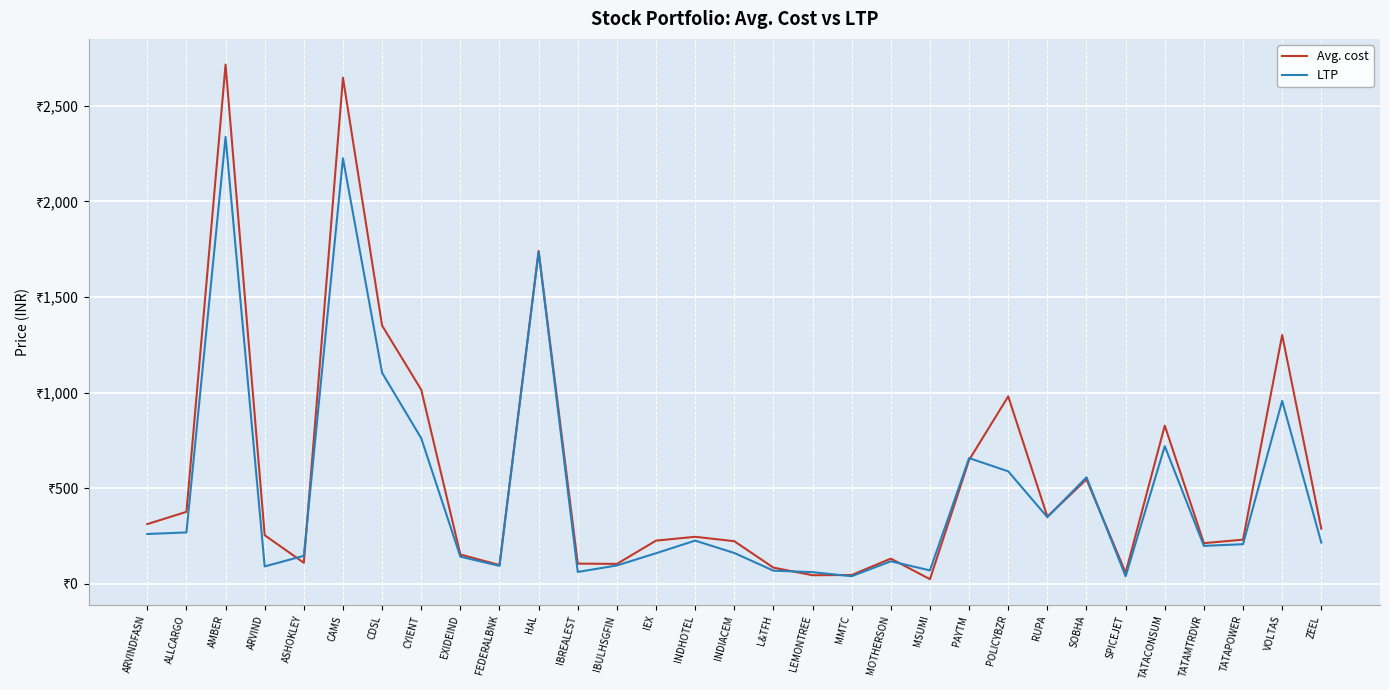

What is the total value across all series at ARVINDFASN?

572.5